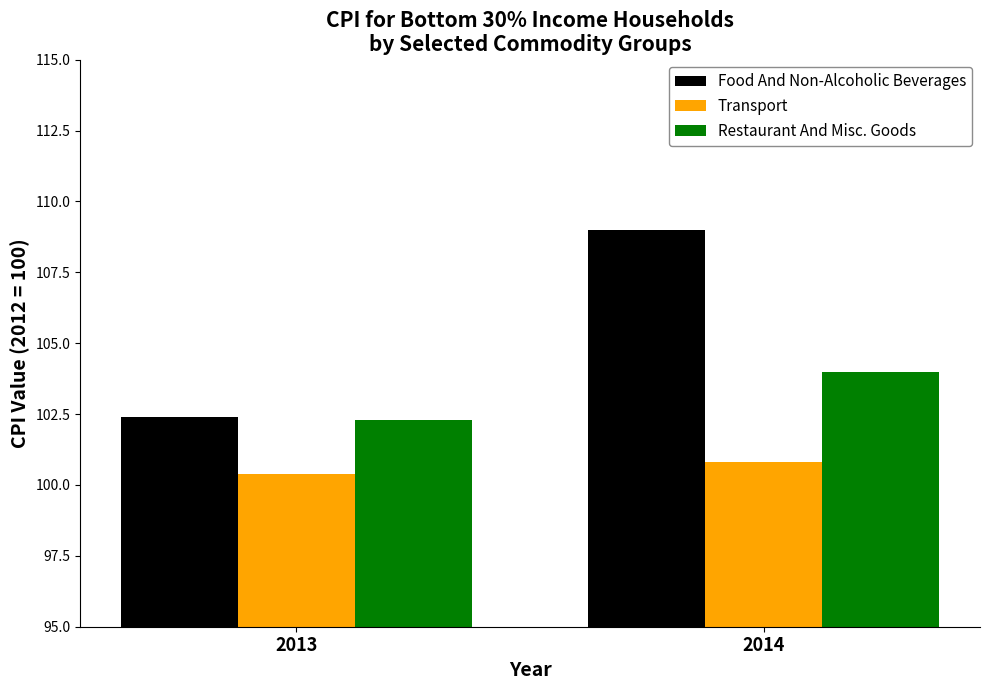

Count the Transport values in the range 100 to 101.

2